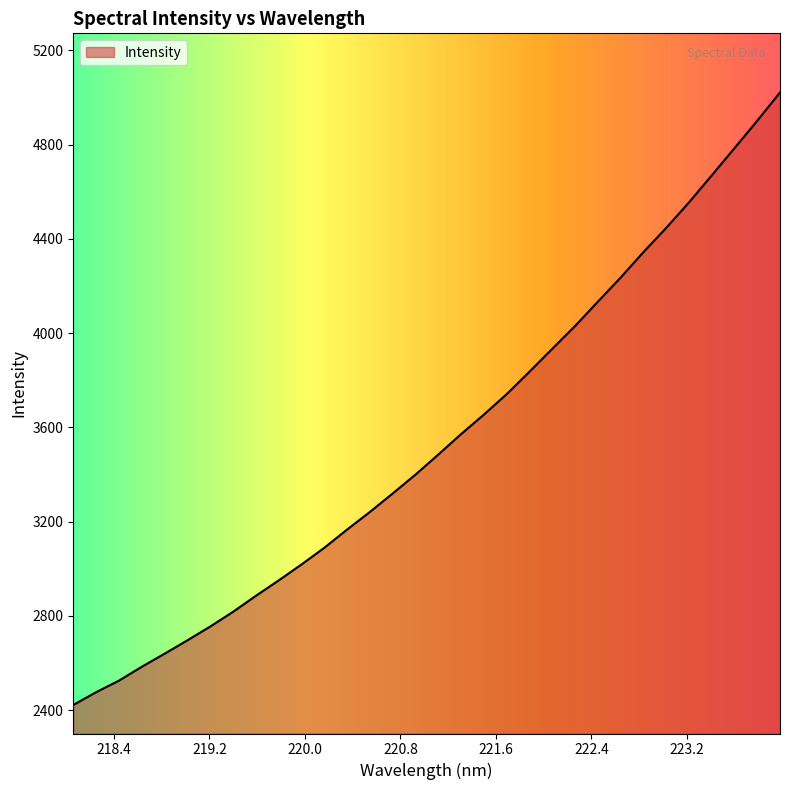

What is the difference between the maximum and minimum values?

2599.3